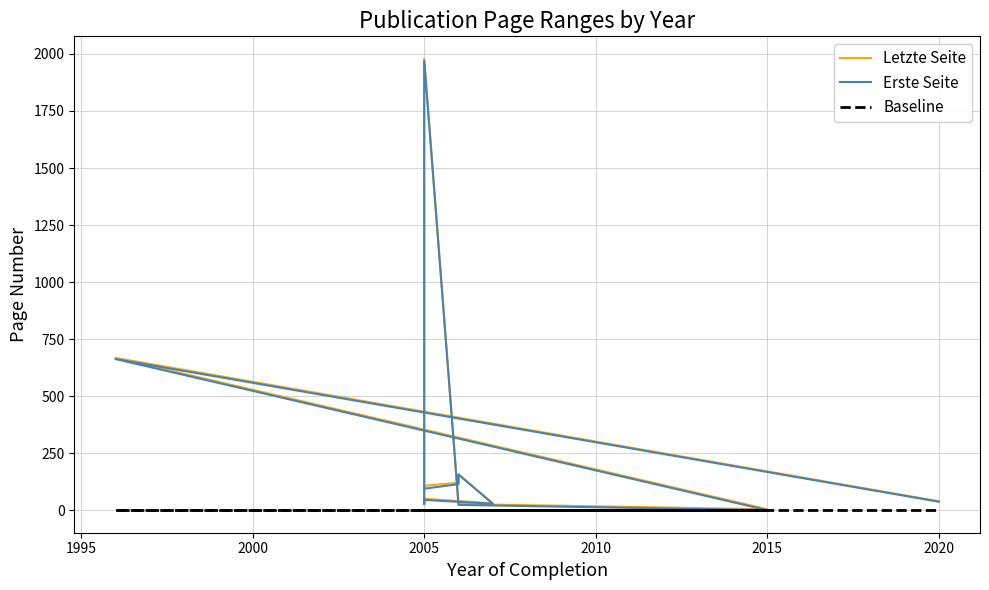

Rank the series at 2015 from lowest to highest value.

Erste Seite, Baseline, Letzte Seite